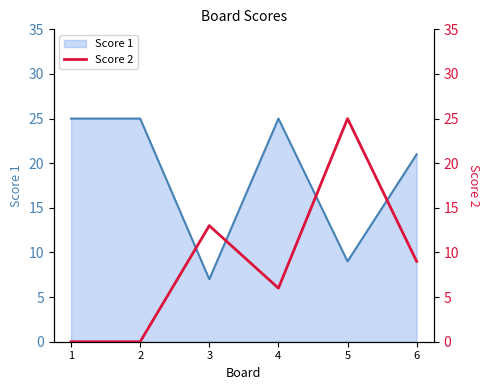

List the labels in order of value, largest first.

5, 3, 6, 4, 1, 2